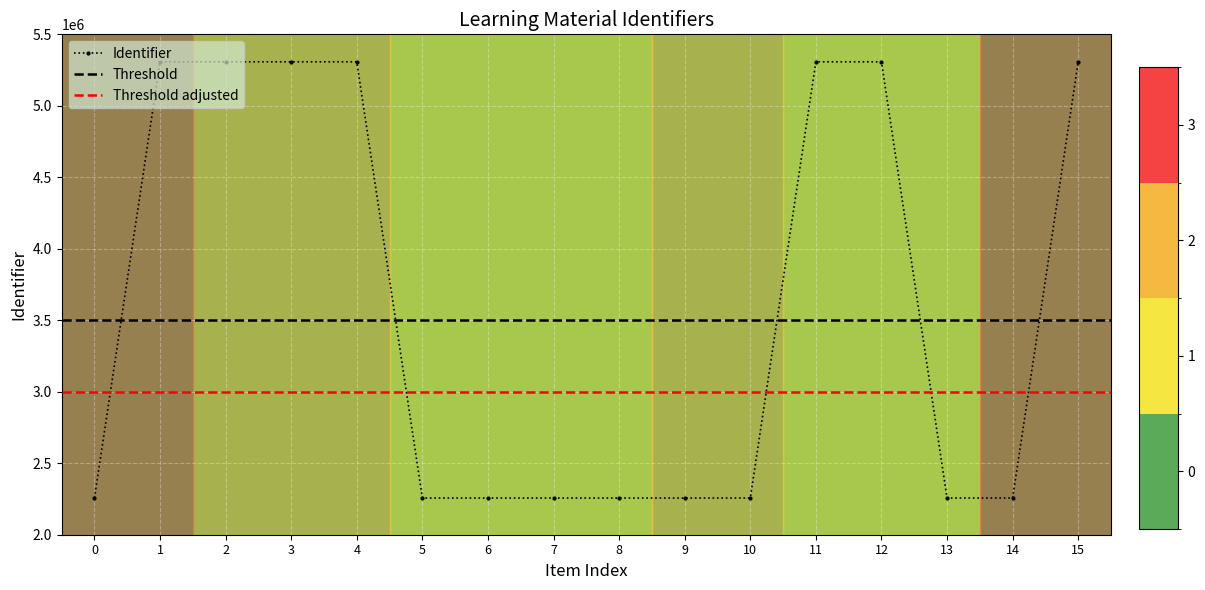

What is the average value?

3591514